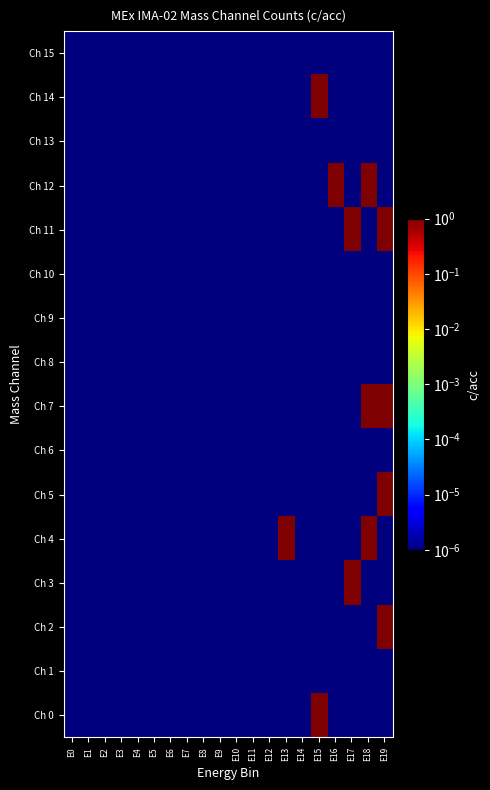

Between E14 and E18, which series saw the biggest shift?

Ch 4